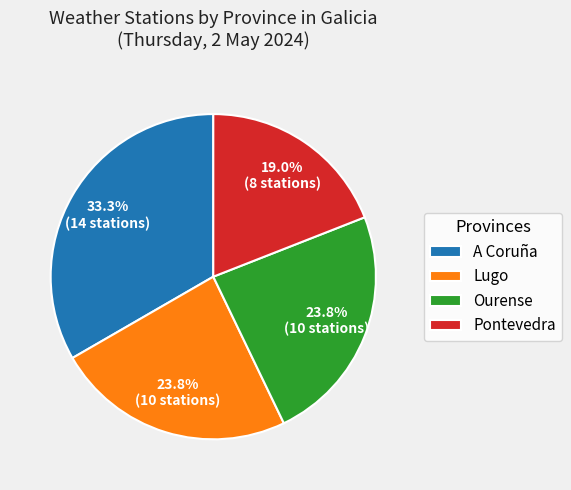

To the nearest percent, what is the average slice percentage?

25%